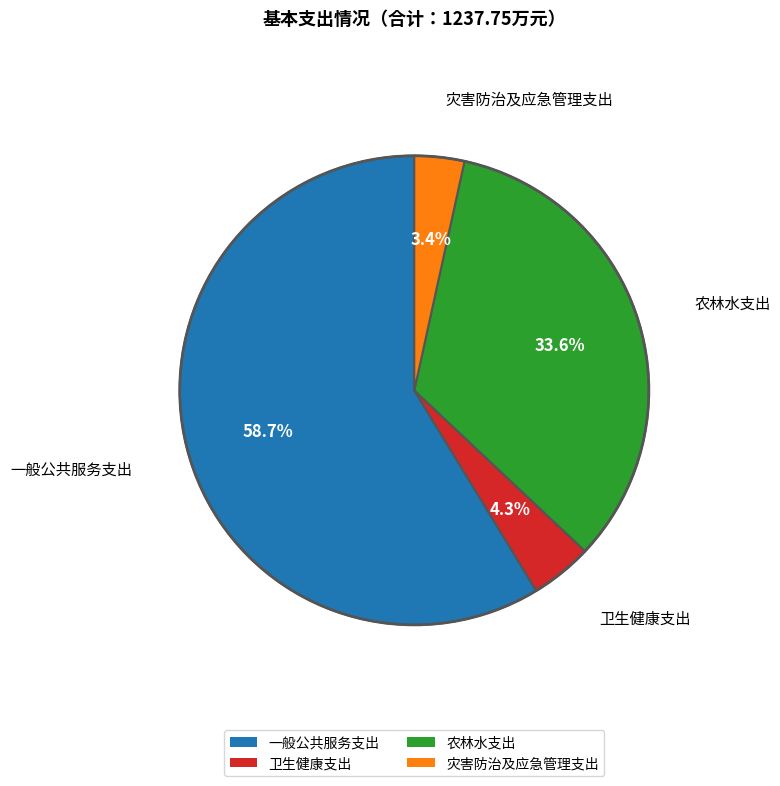

What is the majority slice?

一般公共服务支出